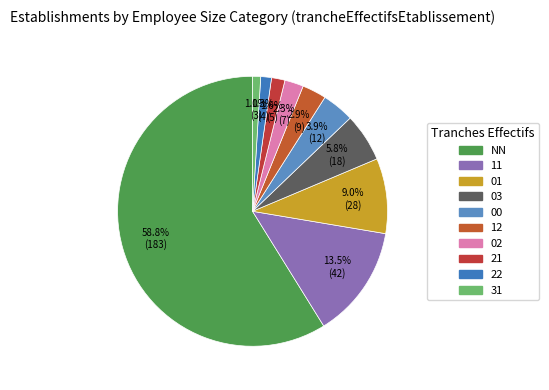

Rank the categories by value from lowest to highest.

31, 22, 21, 02, 12, 00, 03, 01, 11, NN